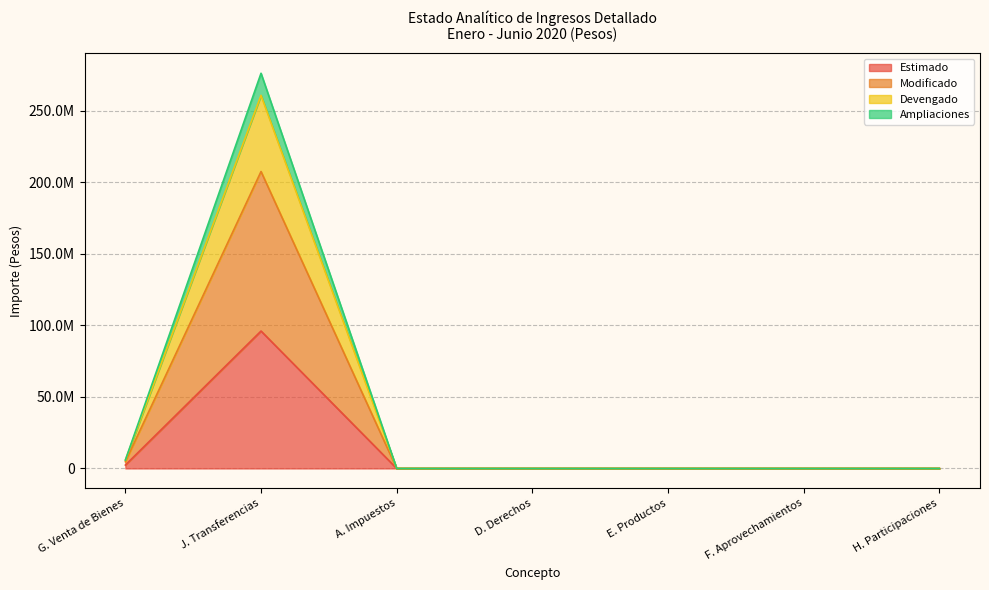

Which has a higher value, H. Participaciones or F. Aprovechamientos?

H. Participaciones